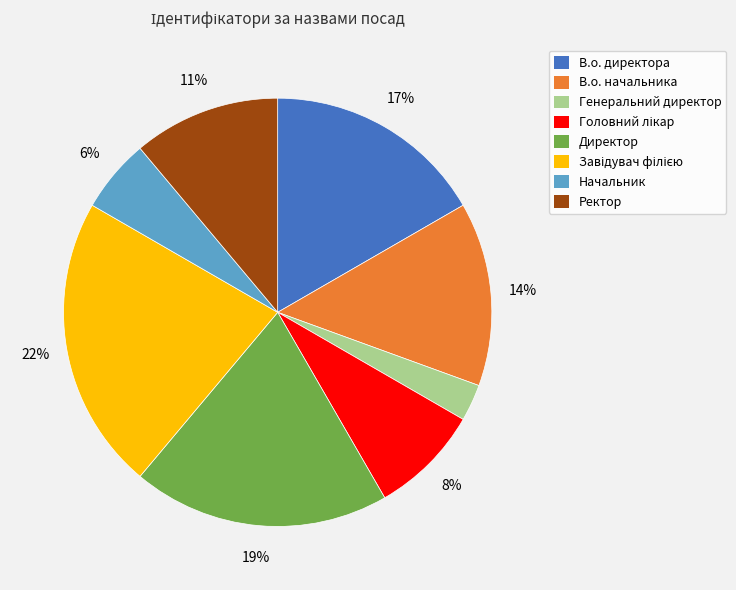

What is the smallest slice in the pie chart?

Генеральний директор